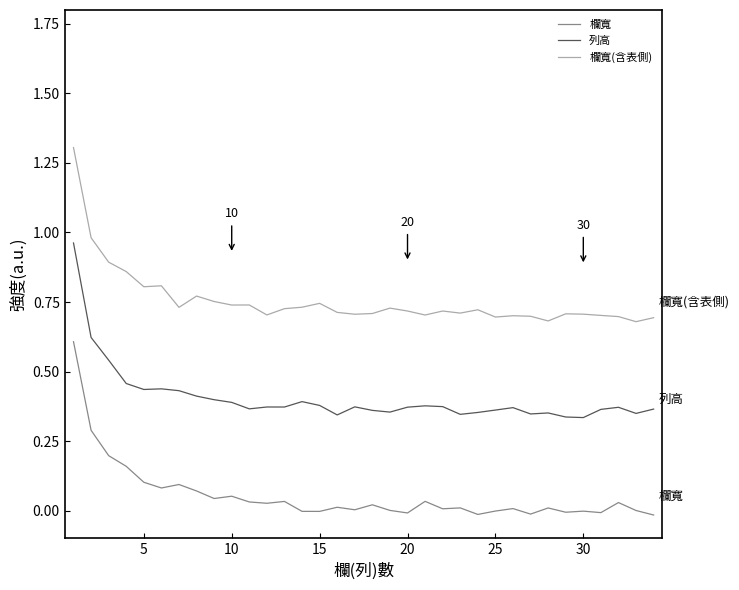

True or false: 欄寬(含表側) and 列高 cross at least once.

False